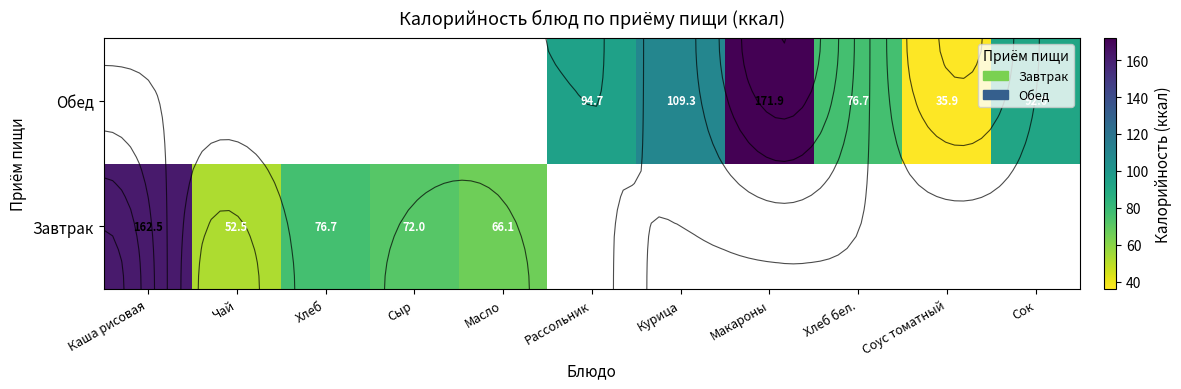

What is the minimum value shown in the chart?

35.9